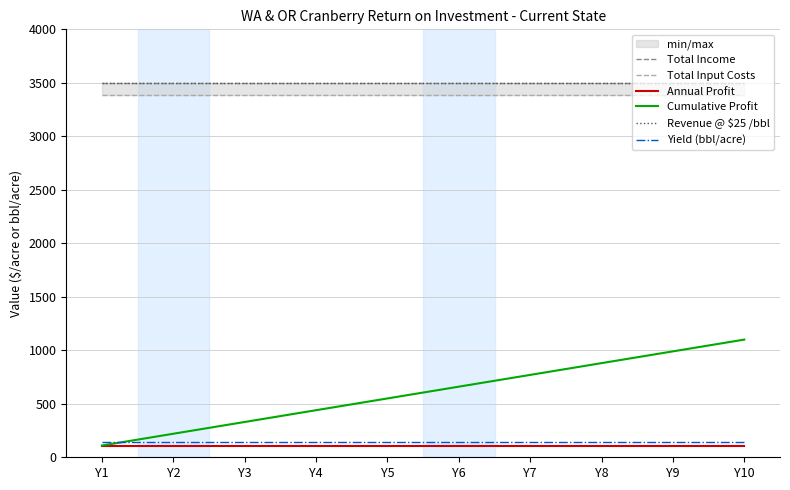

Rank the series at Y10 from highest to lowest value.

Total Income, Revenue @ $25 /bbl, Total Input Costs, Cumulative Profit, Yield (bbl/acre), Annual Profit